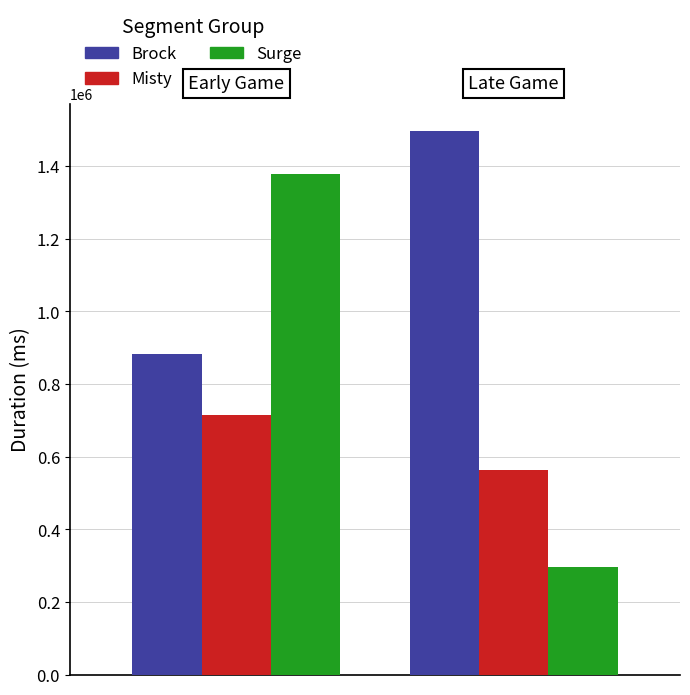

What is the sum of all Surge values?

1674235